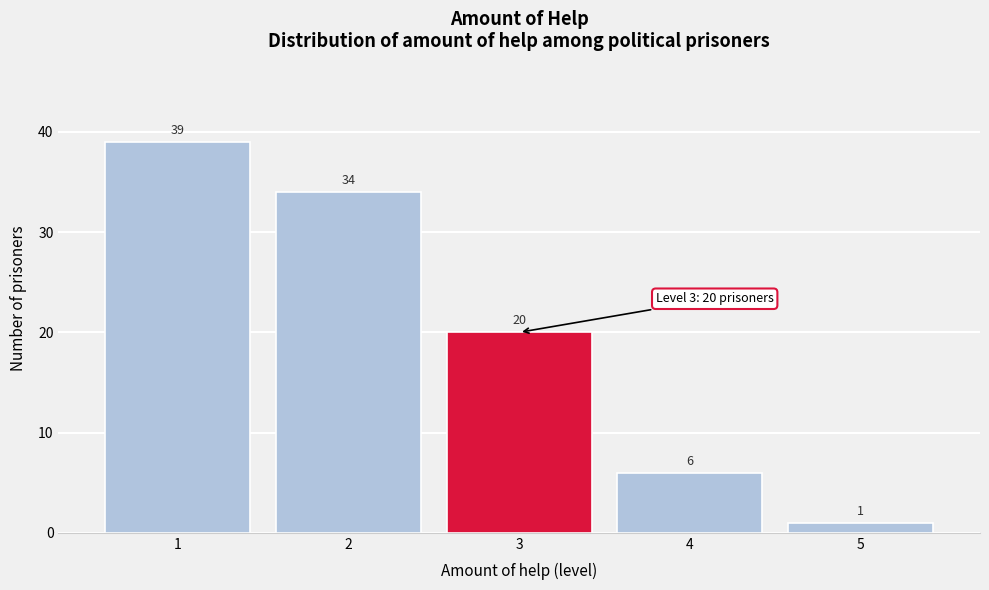

Reading left to right, list every bar in this chart as the range it spans on the x-axis followed by its height.

0.5 to 1.5: 39
1.5 to 2.5: 34
2.5 to 3.5: 20
3.5 to 4.5: 6
4.5 to 5.5: 1